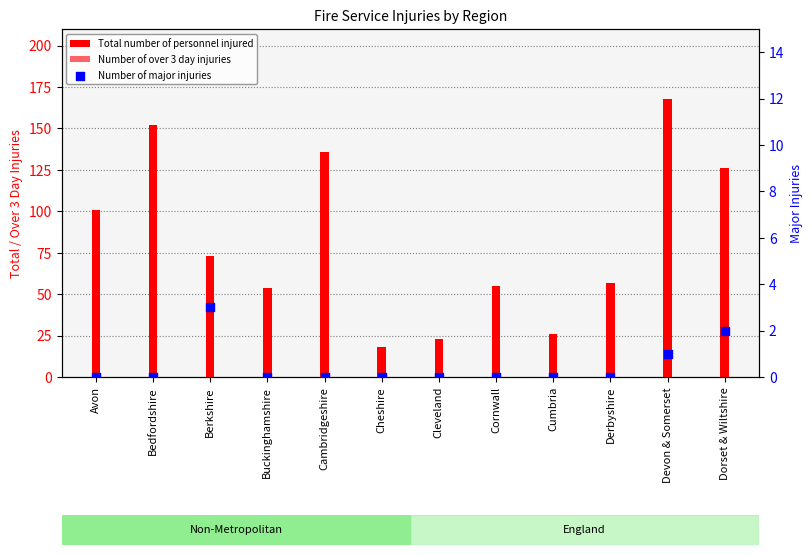

Which series contains the lowest Y value?

Number of major injuries